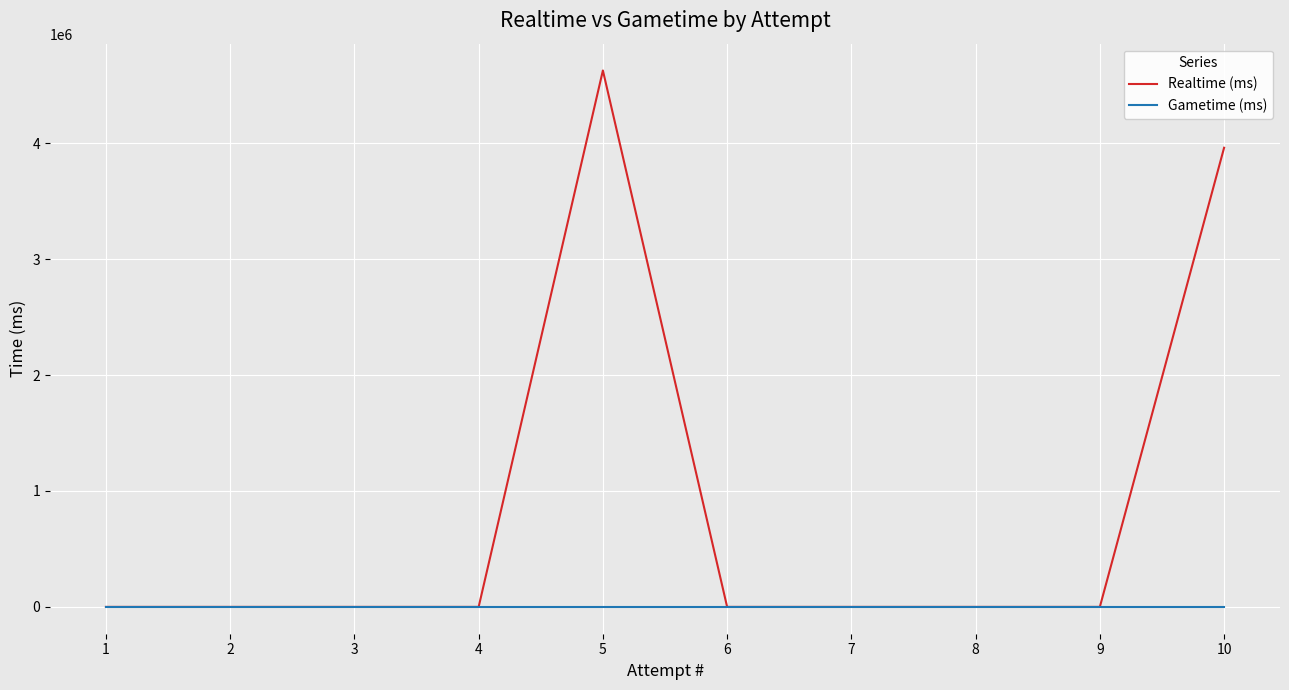

How many lines are shown in the chart?

2